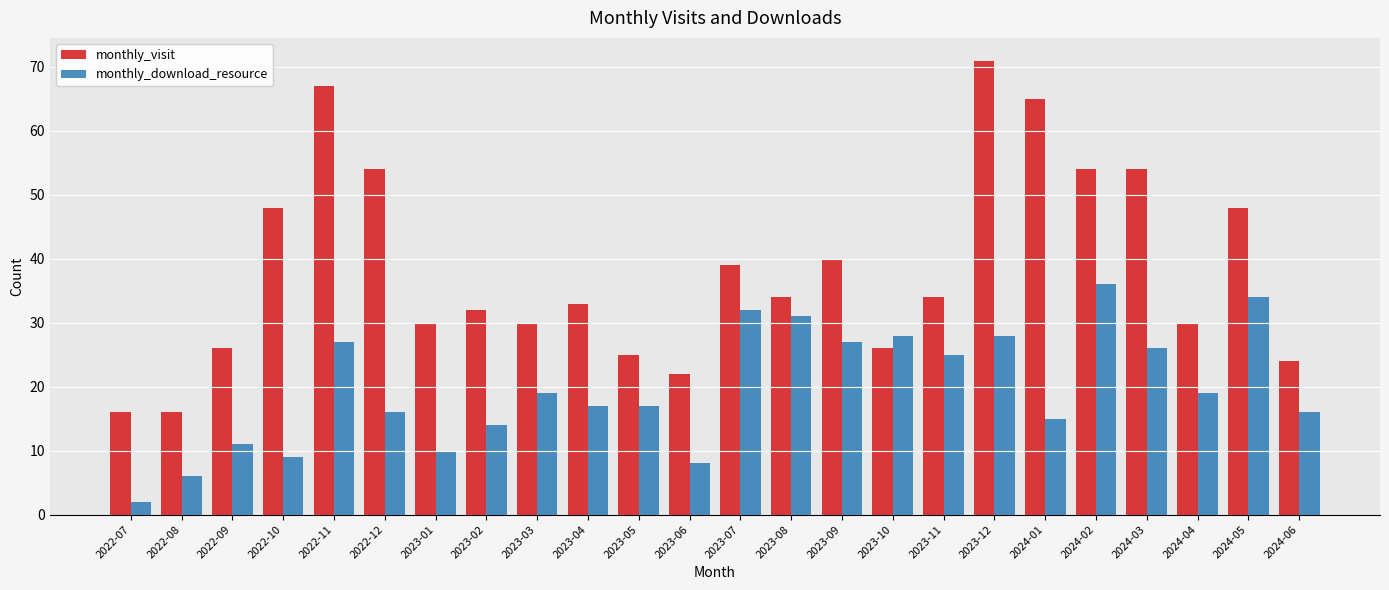

What is the difference between the second highest and minimum values in the monthly_visit series?

51